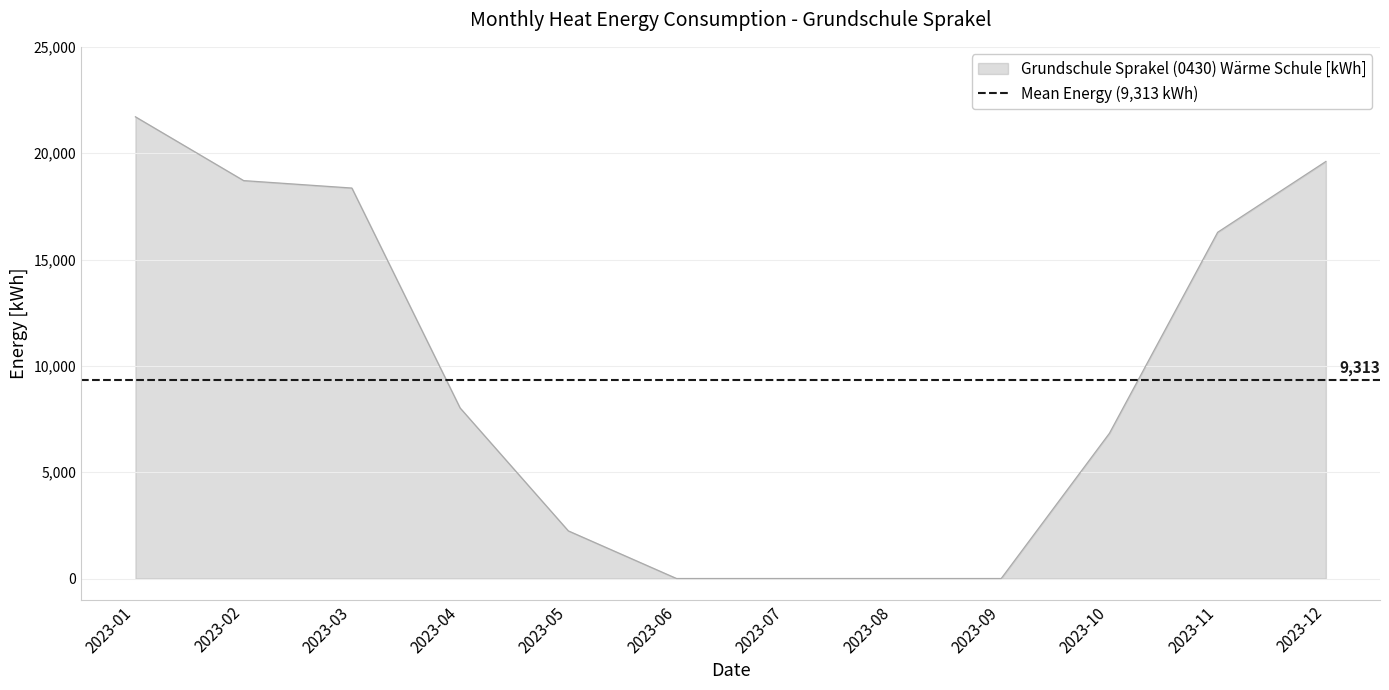

What is the sum of all values?

111760